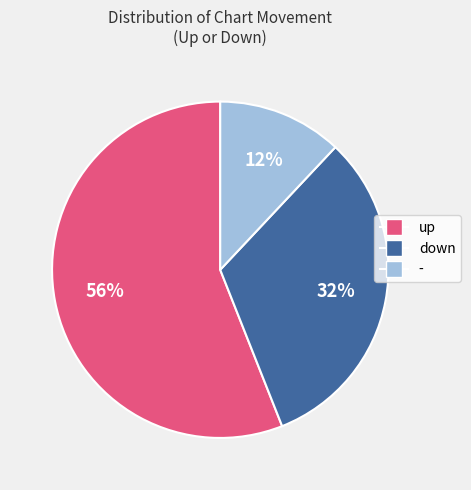

What percentage is the up slice, to the nearest percent?

56%